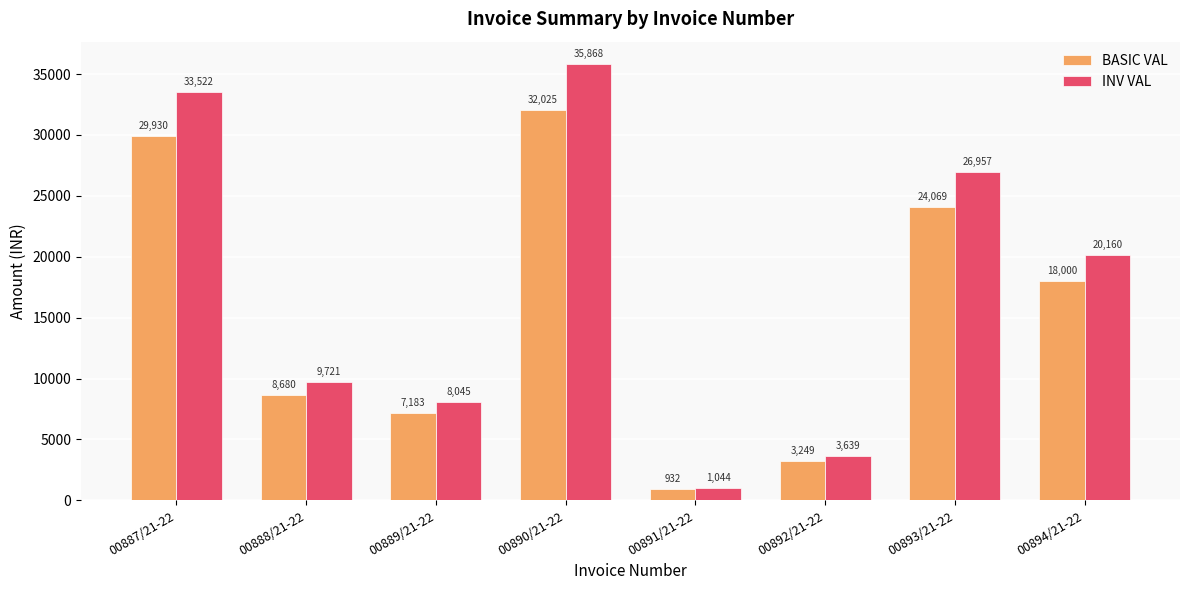

What are all the series names shown in the legend?

BASIC VAL, INV VAL